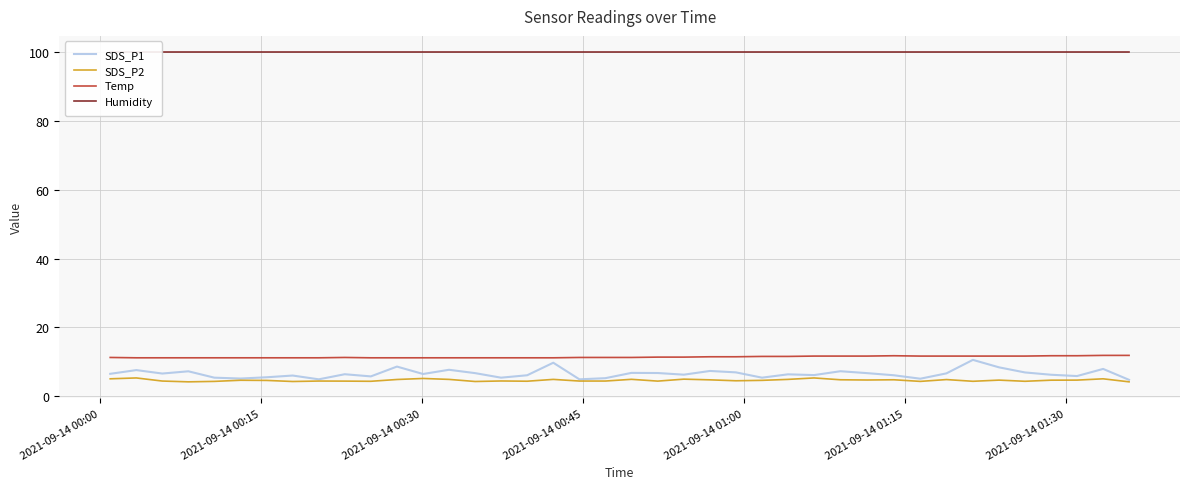

What is the difference between the second highest and second lowest values in the Temp series?

0.7